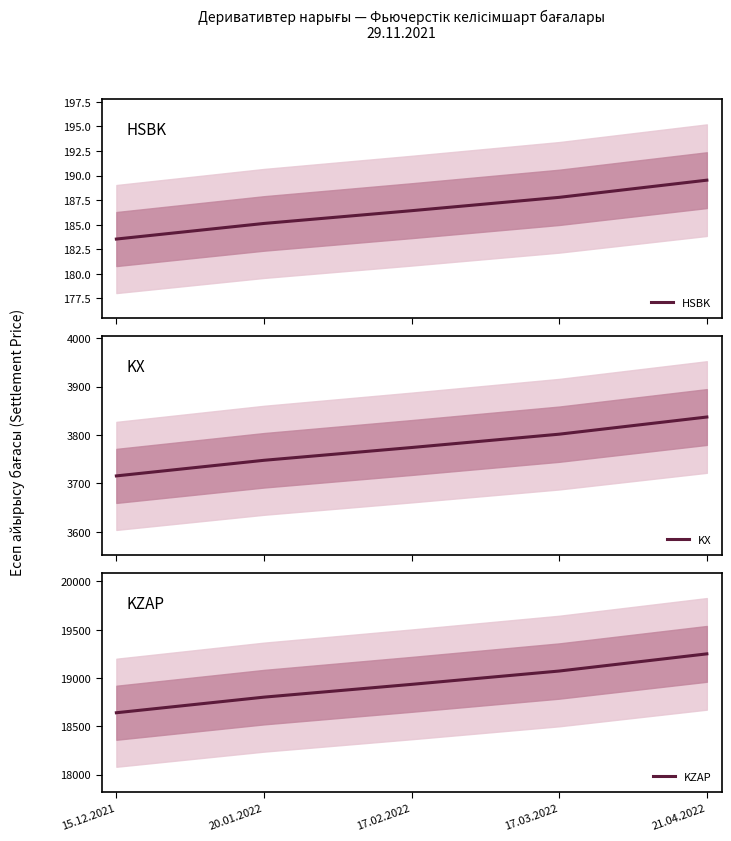

What is the label of the 1st point from the left?

15.12.2021